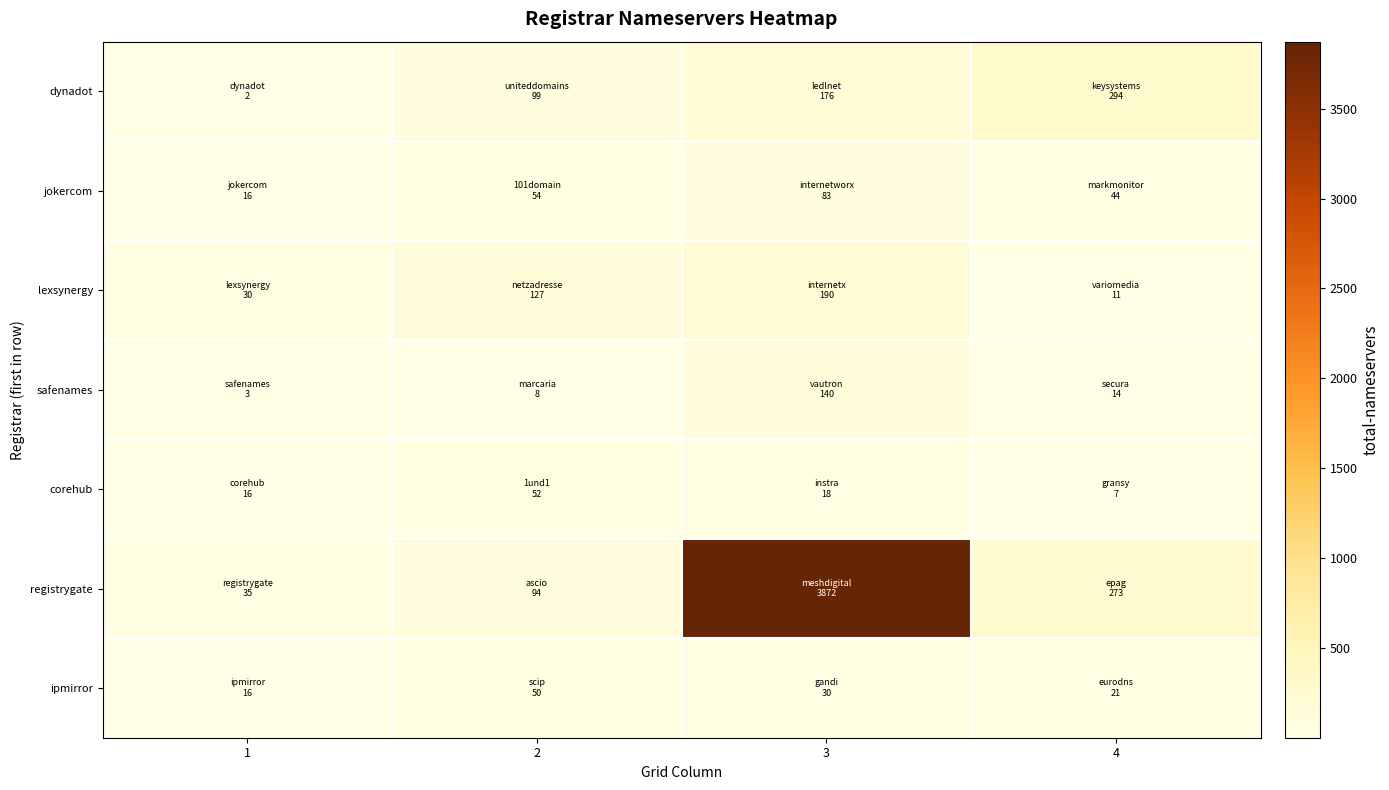

What is the total value across all series at 1?

118